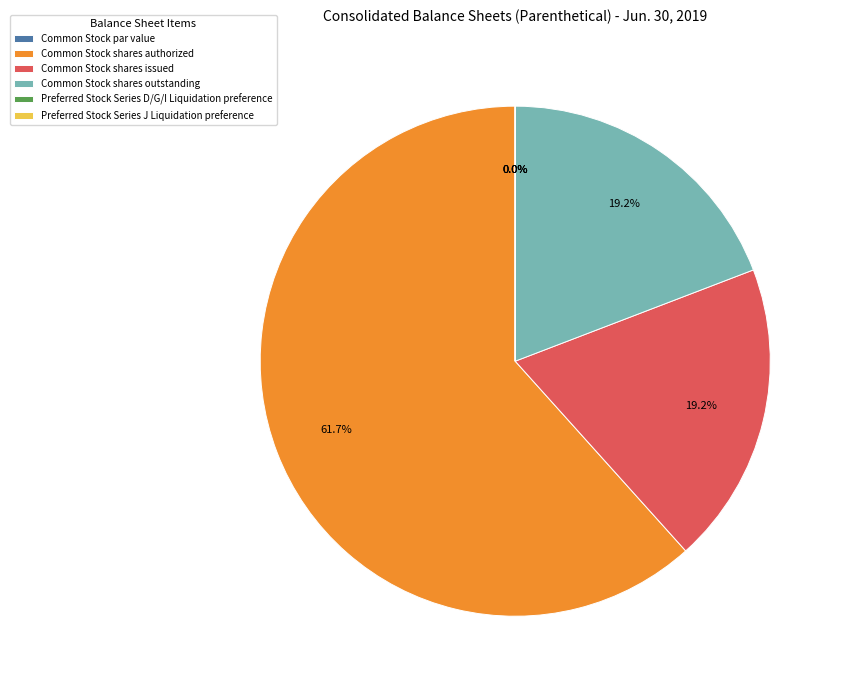

Which category has the smallest portion of the pie?

Common Stock par value